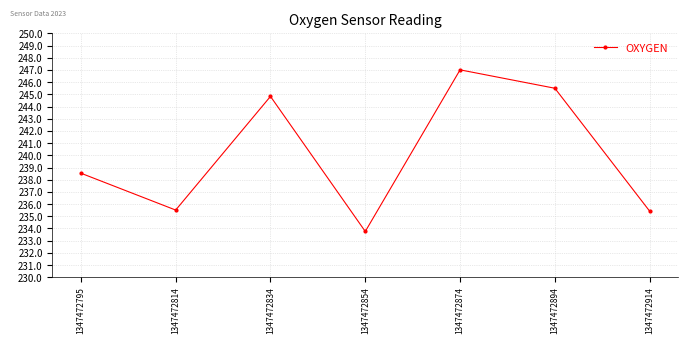

The chart shows a value of 326.1 at 1347472914. True or false?

False